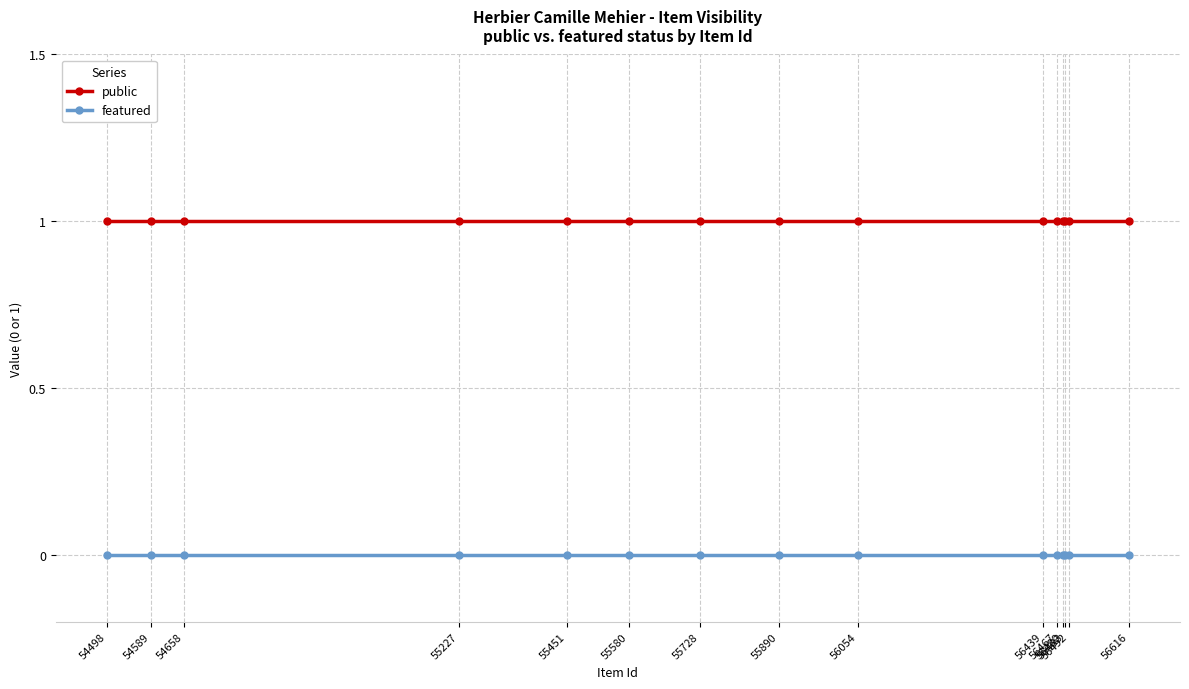

True or false: featured and public cross at least once.

False